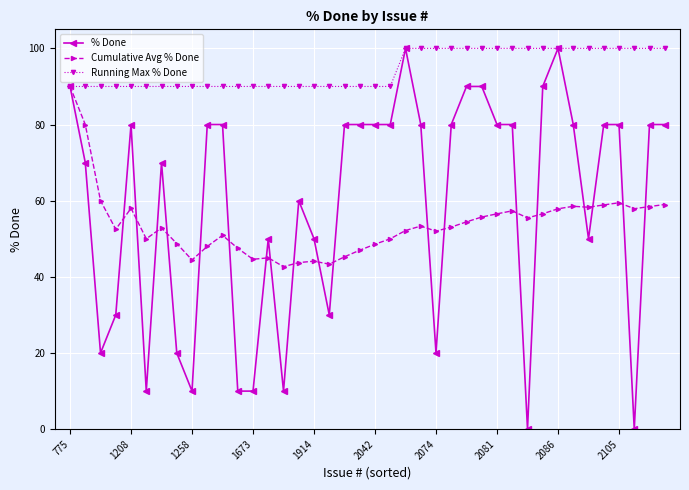

Does the chart display data point markers on the line(s)?

Yes